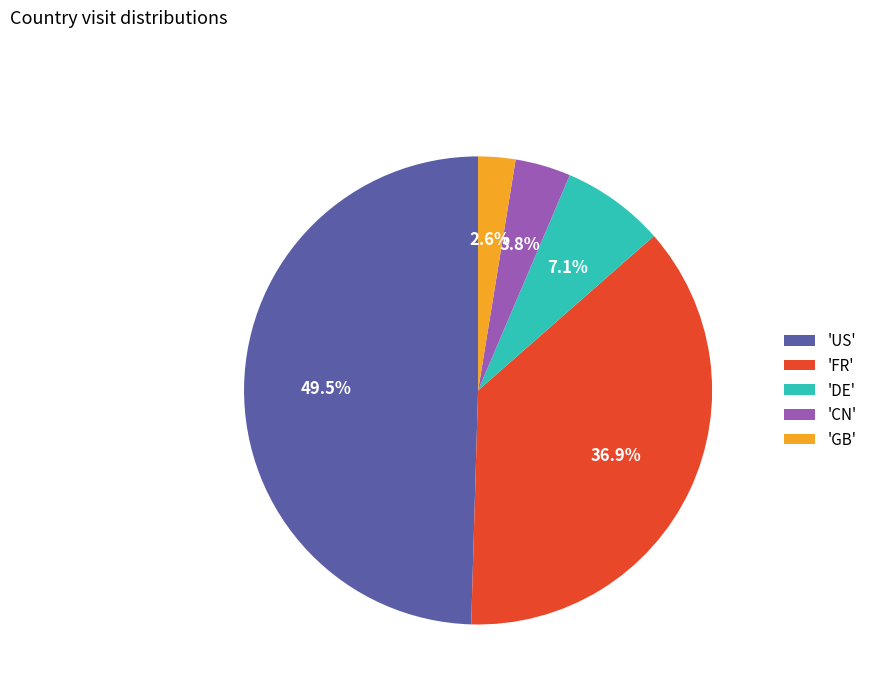

Rank the categories by value from lowest to highest.

'GB', 'CN', 'DE', 'FR', 'US'